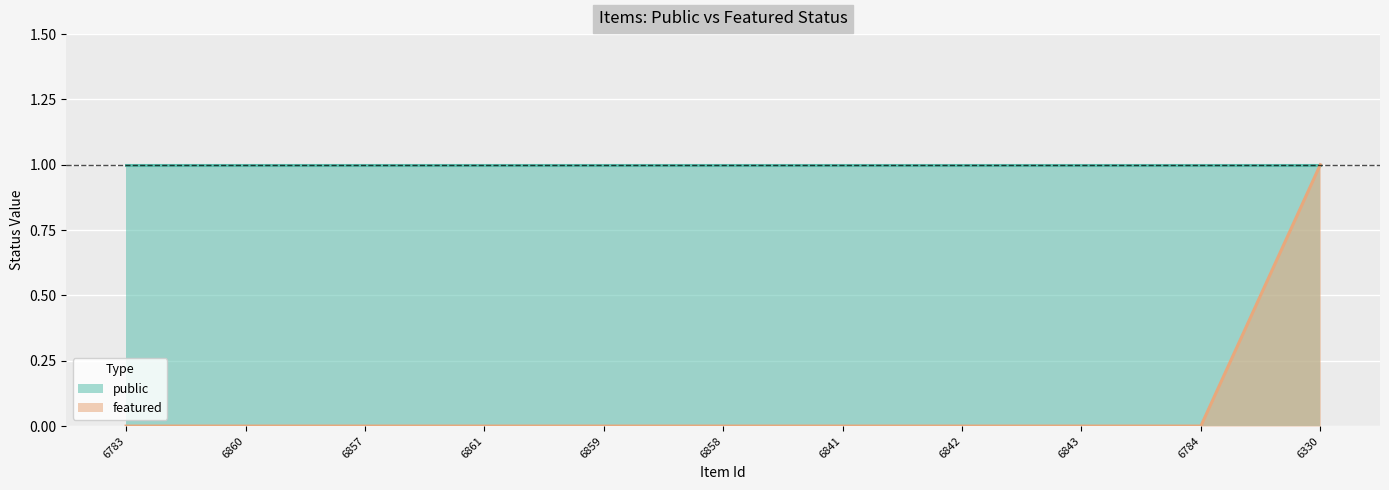

True or false: the data shows 0 at 6842.

True